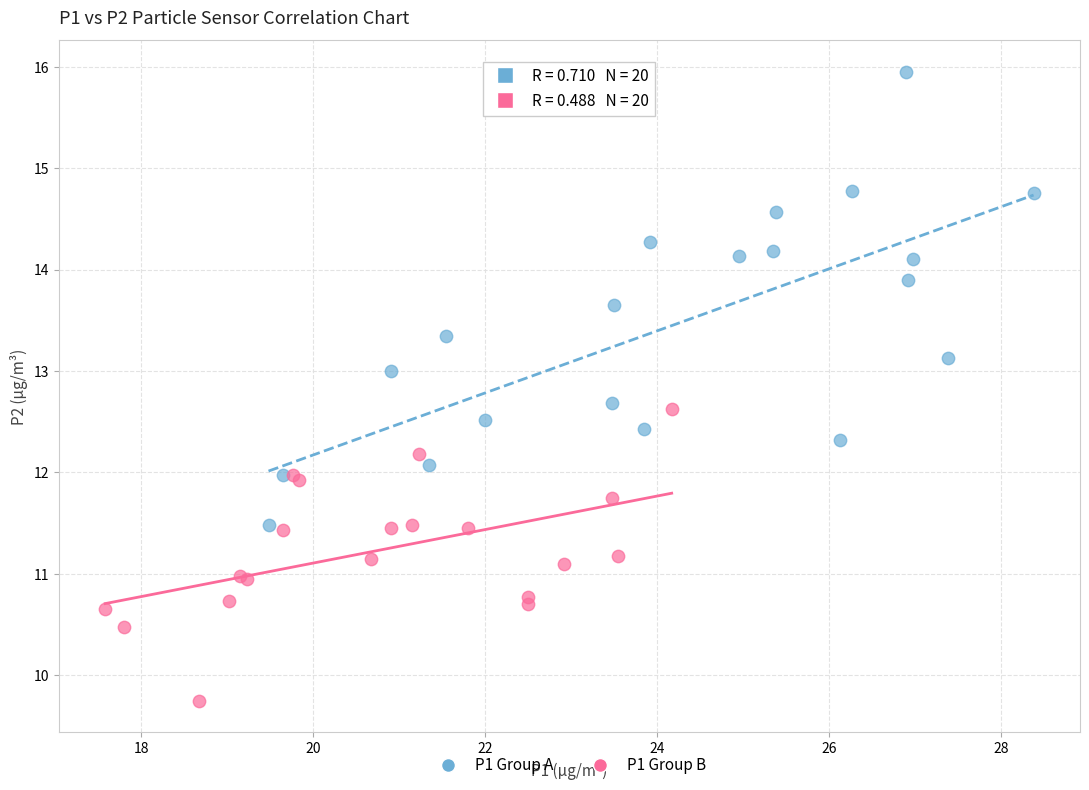

Which series reaches the minimum Y coordinate?

P1 Group B